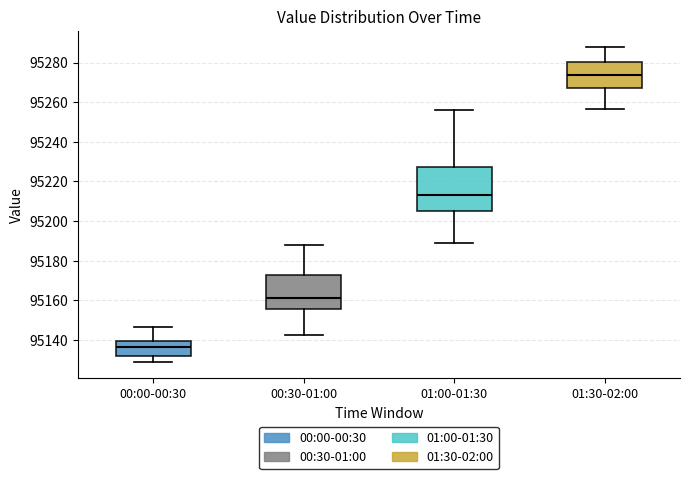

Comparing the boxes themselves (not the whiskers), which one is the tallest?

01:00-01:30